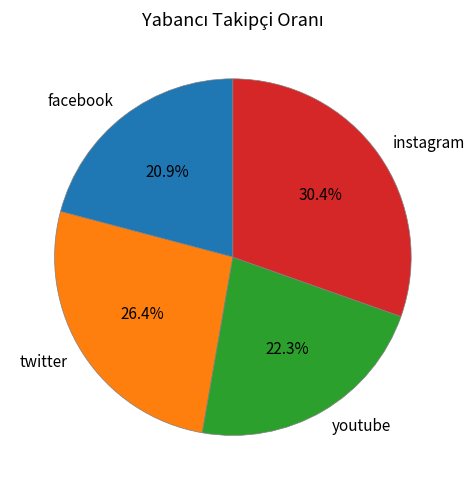

How many slices are in this pie chart?

4